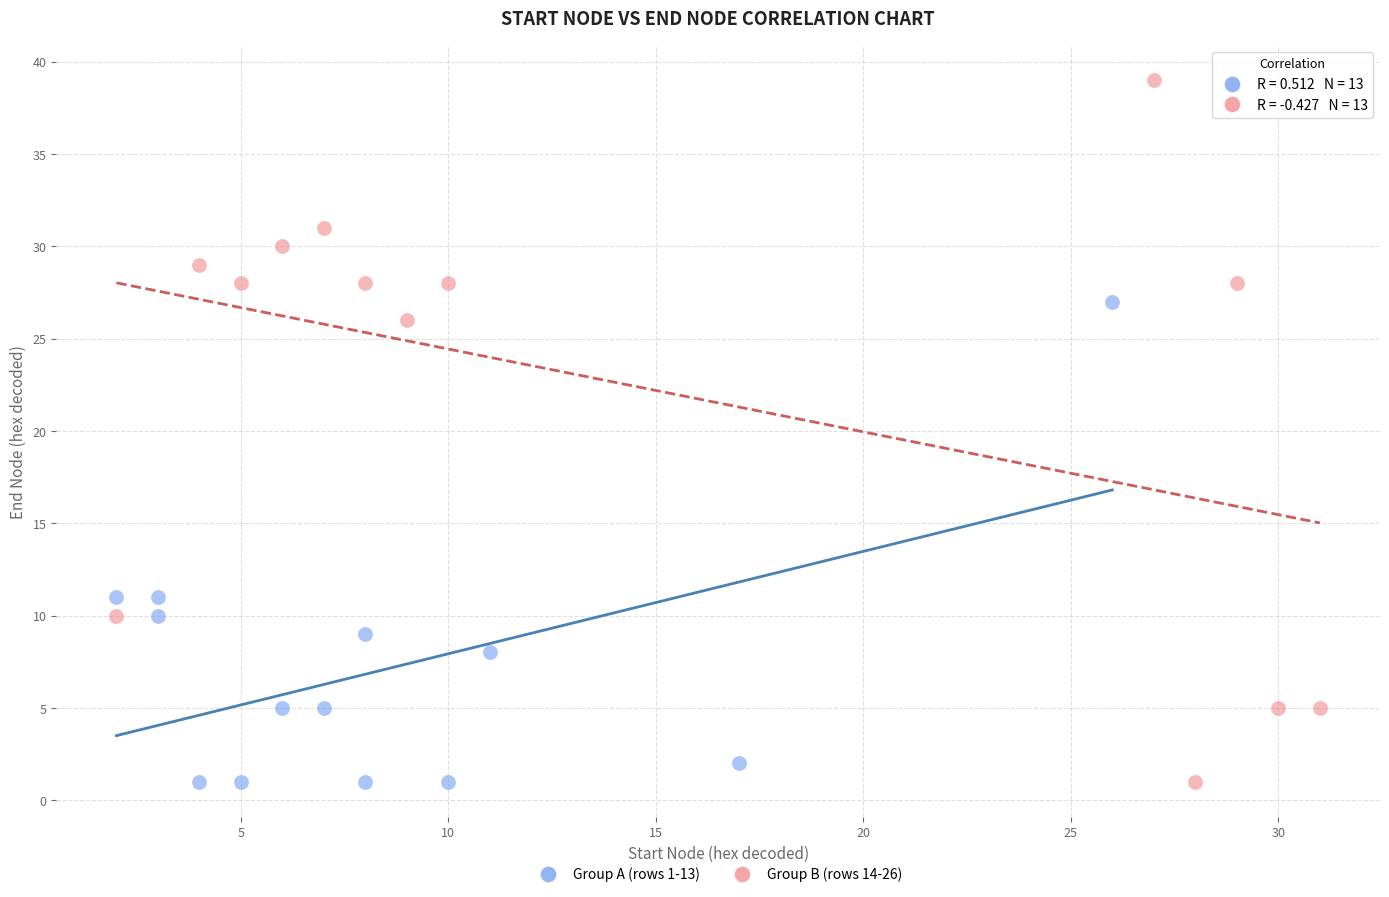

Which series has the largest Y range (max minus min)?

Group B (rows 14-26)